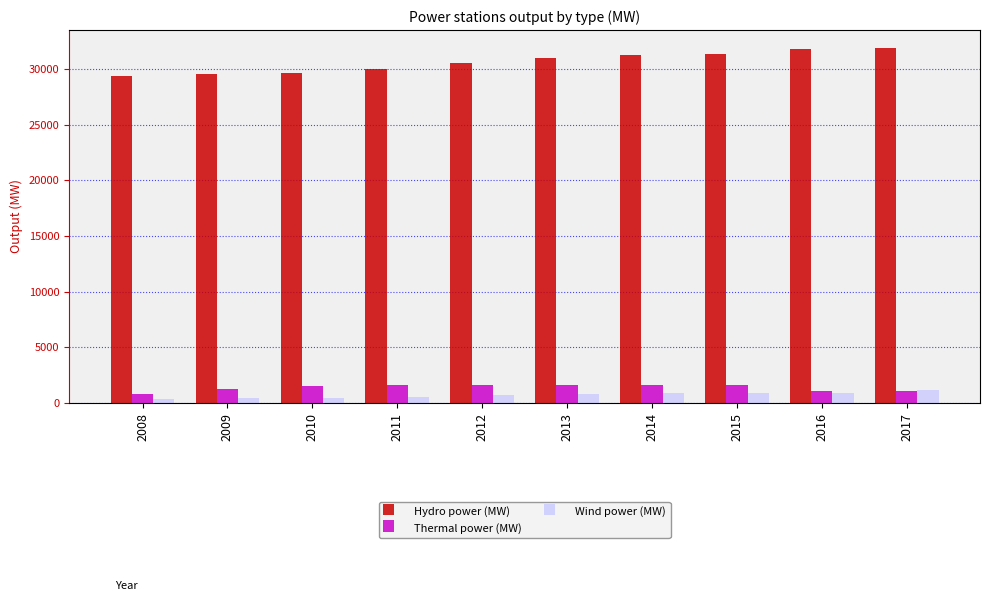

Which series has the largest total across all categories?

Hydro power (MW)